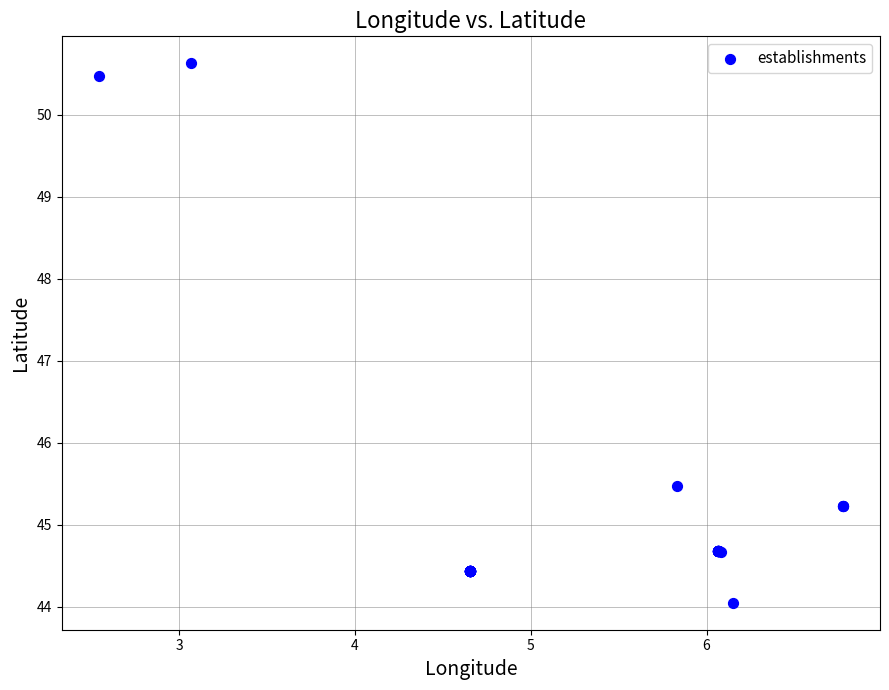

What Y value in the scatter plot is closest to 47?

45.5